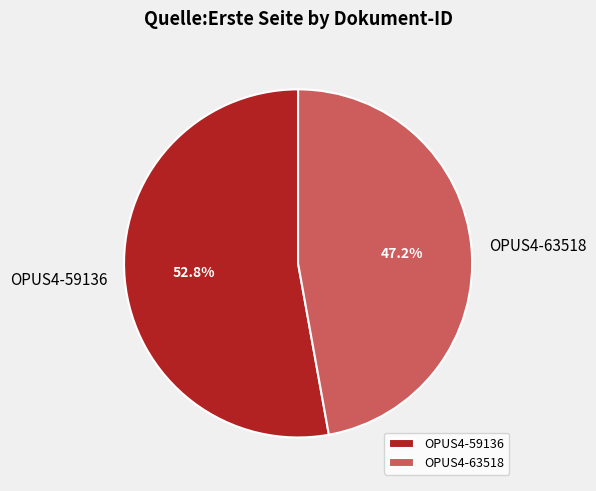

Is there a majority slice in this chart?

Yes